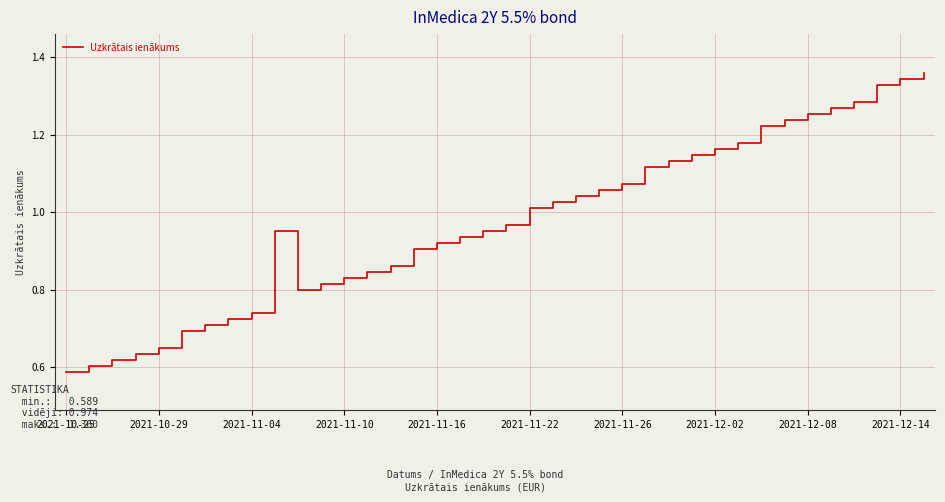

Reading right to left, list all the values displayed in this chart.

1.4	1.3	1.3	1.3	1.3	1.3	1.2	1.2	1.2	1.2	1.1	1.1	1.1	1.1	1.1	1.0	1.0	1.0	1.0	1.0	0.9	0.9	0.9	0.9	0.8	0.8	0.8	0.8	1.0	0.7	0.7	0.7	0.7	0.6	0.6	0.6	0.6	0.6